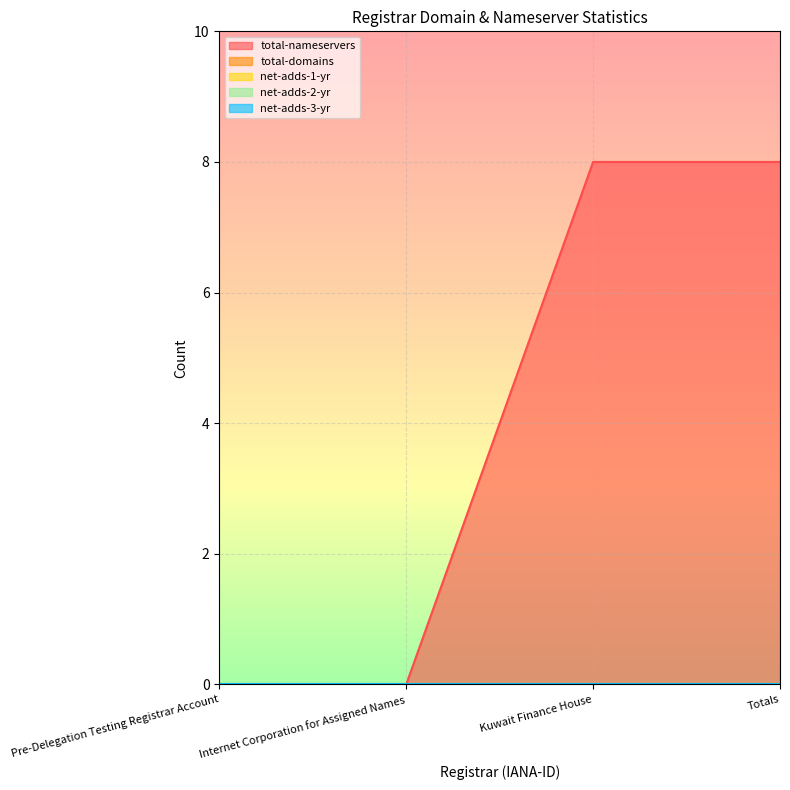

Is it true that total-nameservers equals 0 at Pre-Delegation Testing Registrar Account?

True